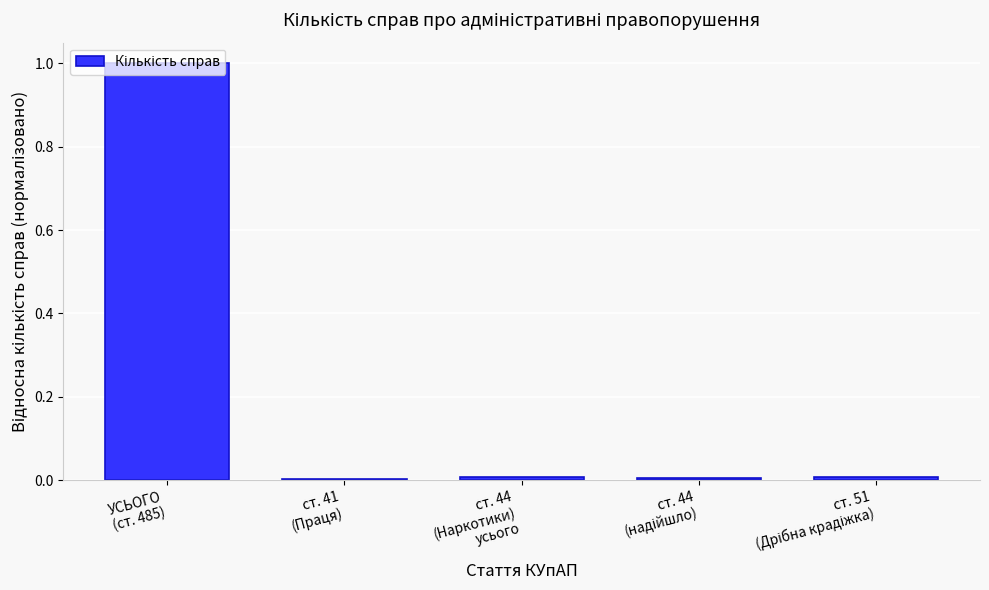

What is the difference between the maximum and second lowest values?

1.0